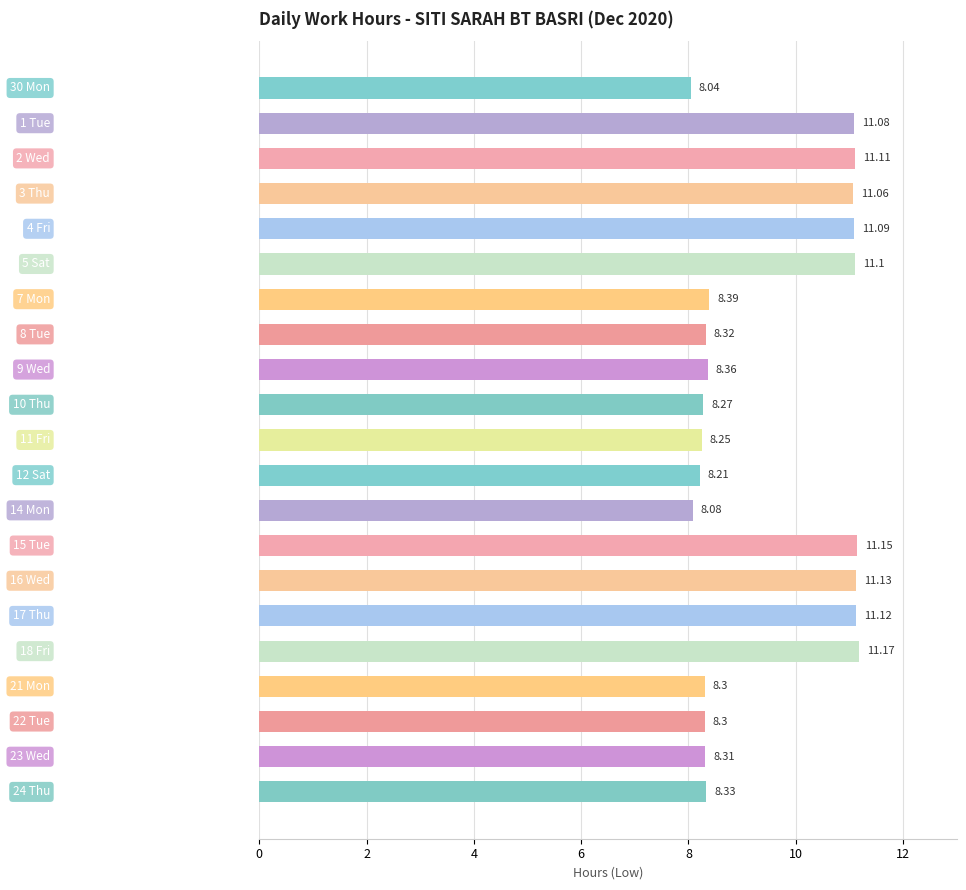

What is the difference between the maximum and minimum values?

3.1